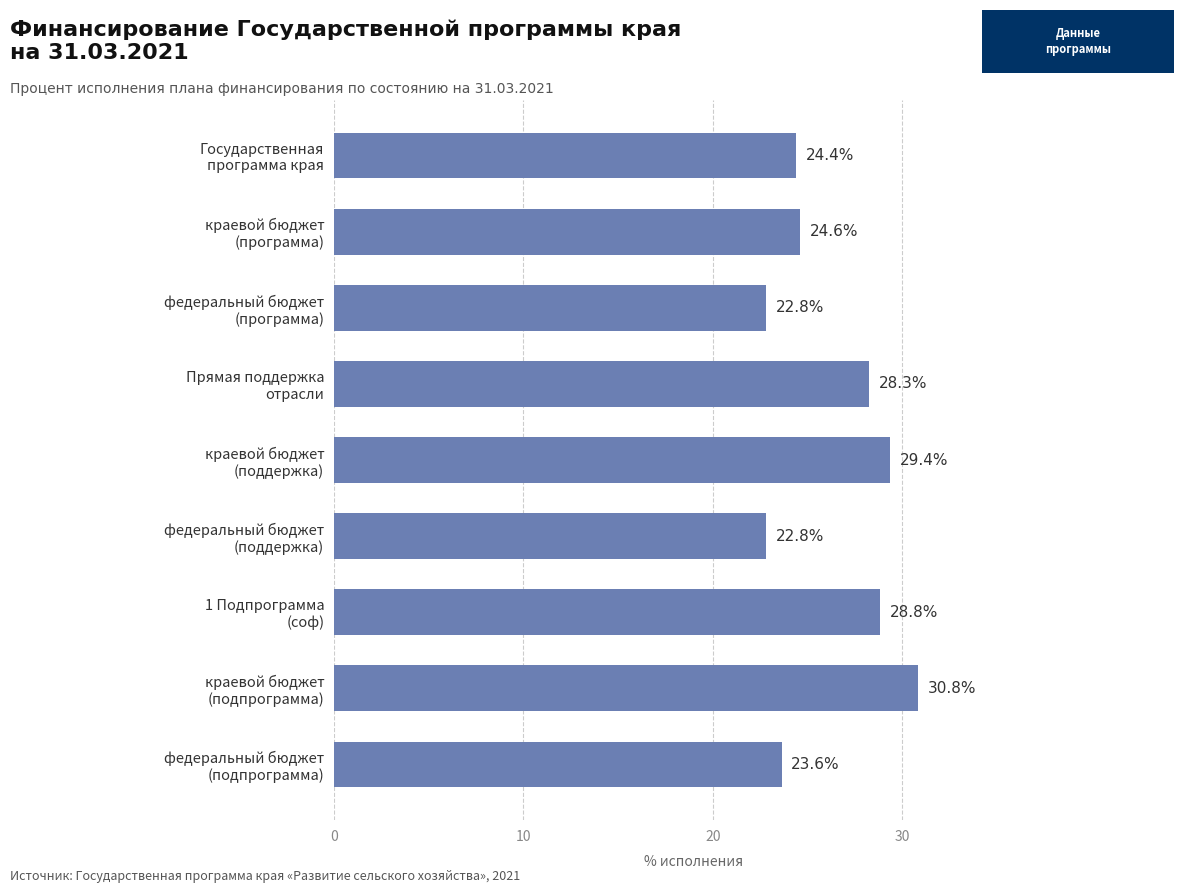

What is the sum of all values?

235.5